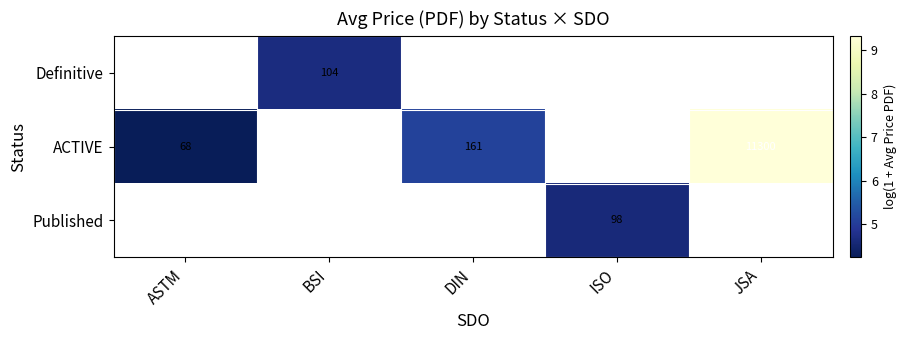

At which label is ACTIVE closest to 6?

DIN